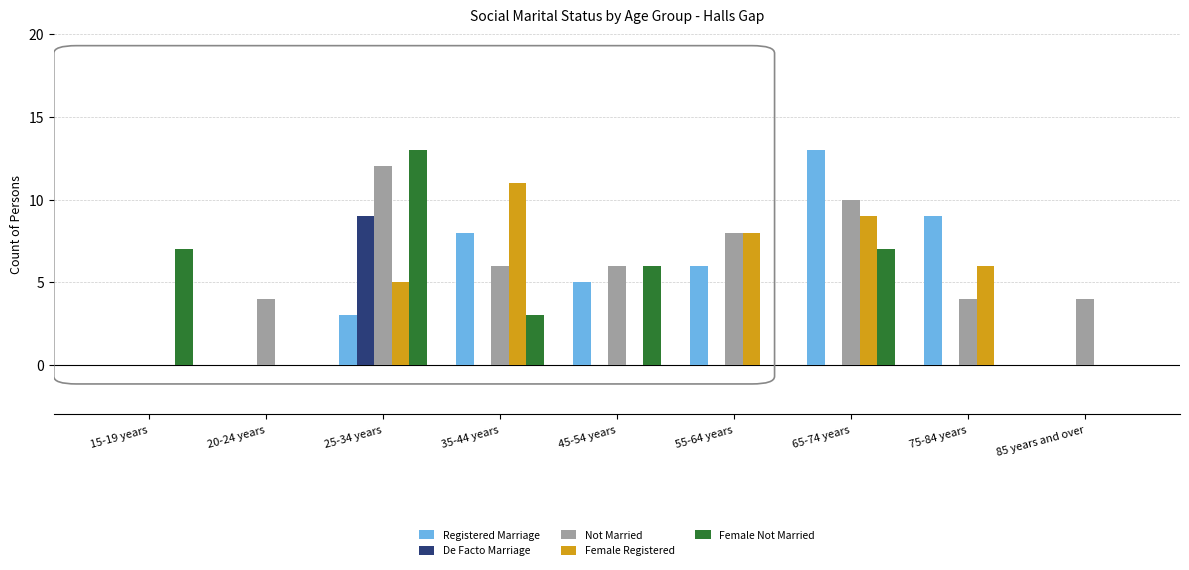

What is the sum of the Female Registered values at 35-44 years and 15-19 years?

11